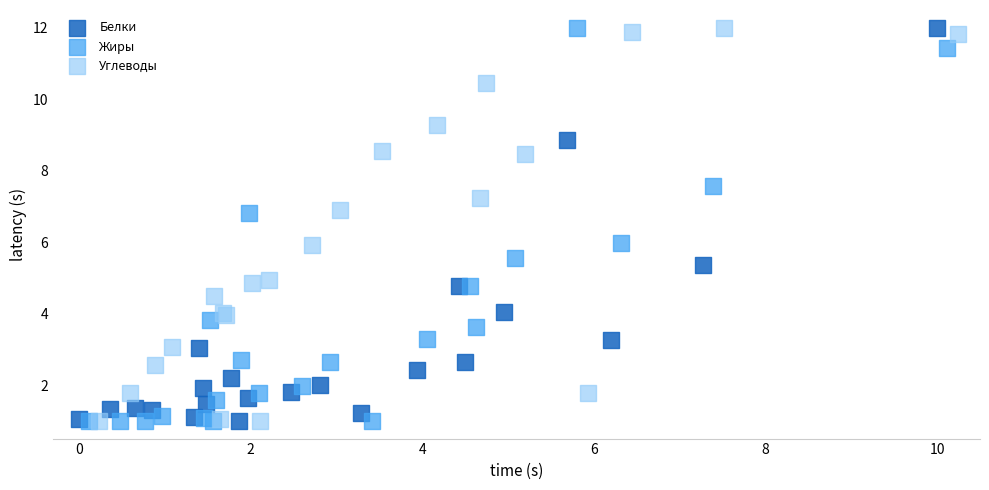

What are all the series names shown in the legend?

Белки, Жиры, Углеводы